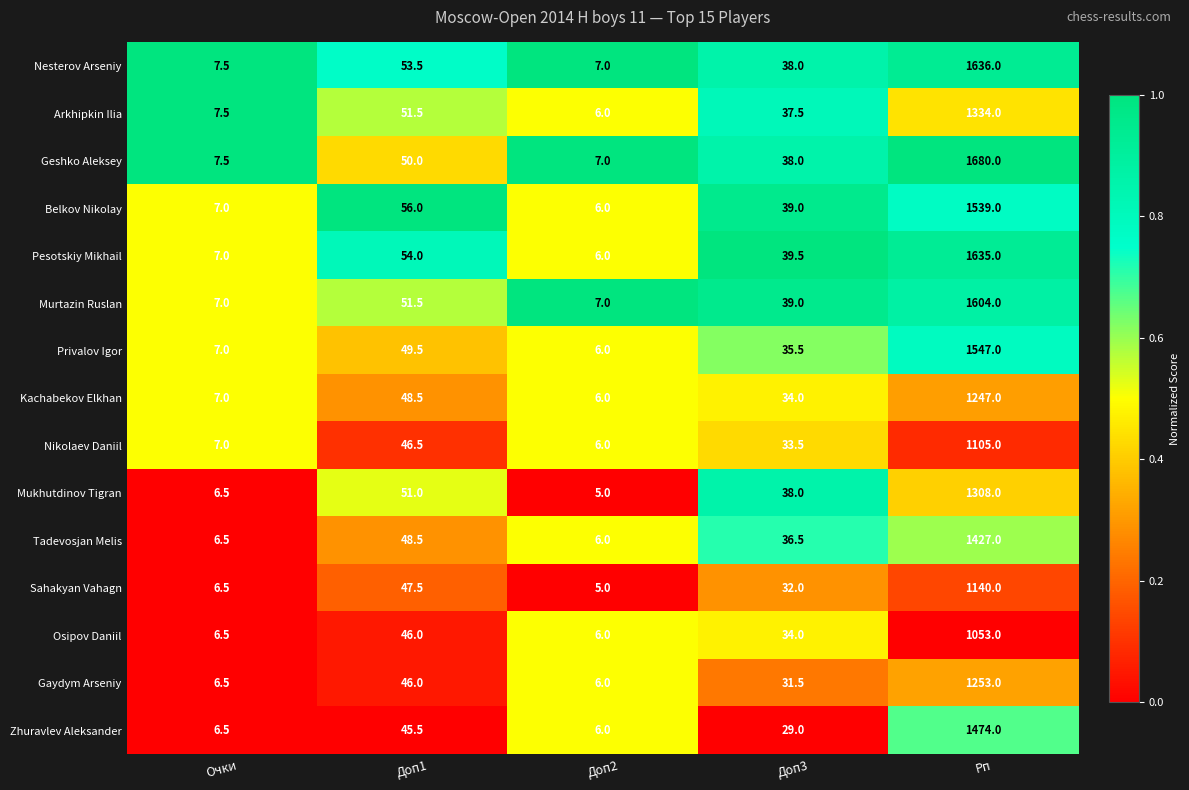

Is it true that Arkhipkin Ilia equals 51.5 at Доп1?

True